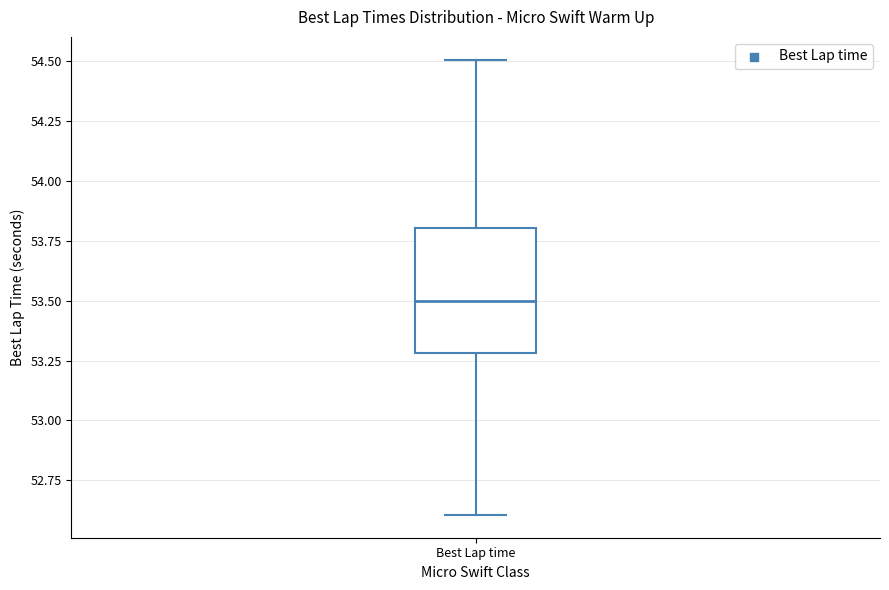

Where is the lower edge of the box for Best Lap time on the y-axis? The values are not printed on the chart, so give them approximately, as read against the axis.

53.3